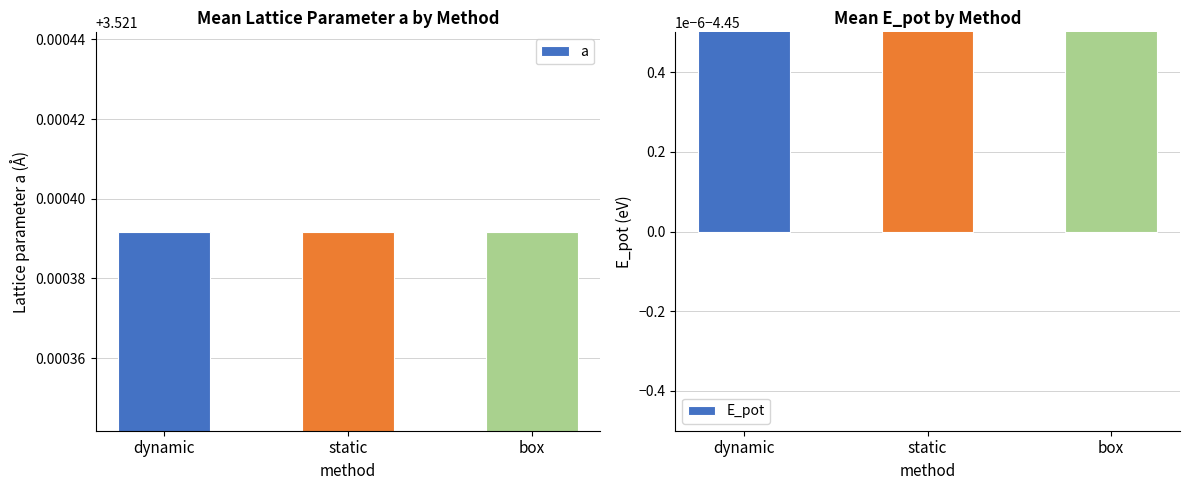

Reading left to right, list all the values displayed in this chart.

a: 3.5	3.5	3.5
E_pot: -4.5	-4.5	-4.5